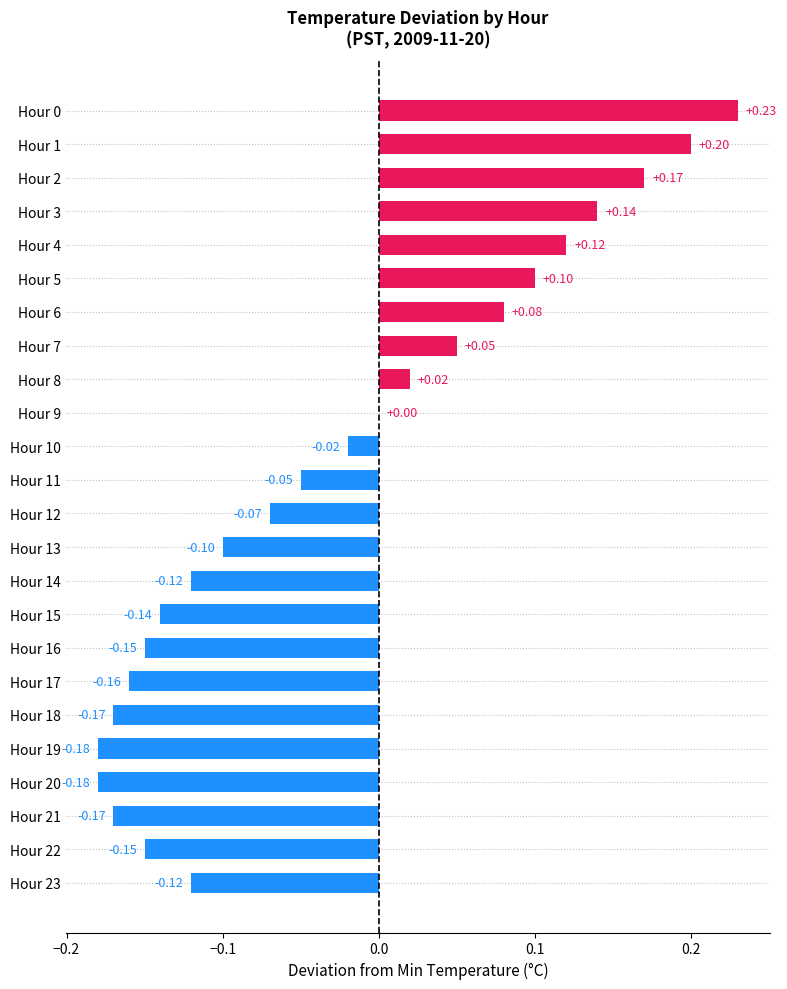

Between Hour 18 and Hour 10, which is larger?

Hour 10